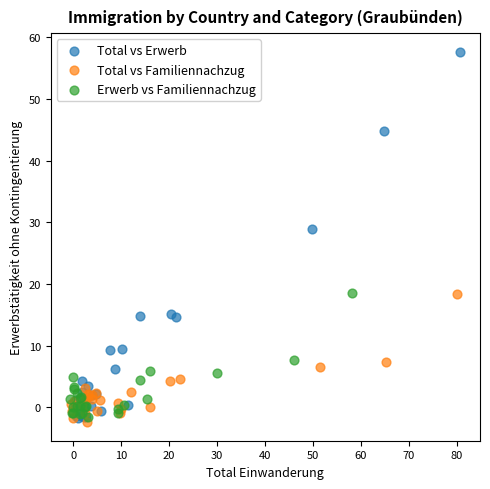

Which series has the widest spread of Y values?

Total vs Erwerb